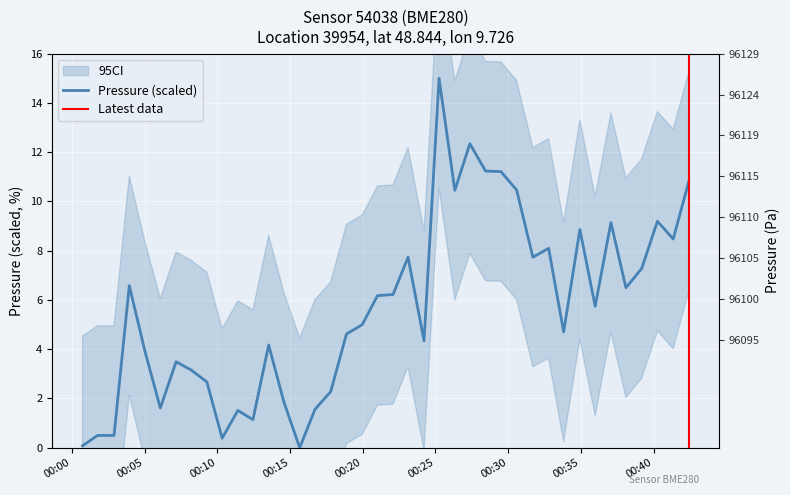

Reading left to right, extract all data points from this chart.

0.1	0.5	0.5	6.6	3.9	1.6	3.5	3.2	2.7	0.4	1.5	1.1	4.2	1.8	0.0	1.6	2.3	4.6	5.0	6.2	6.2	7.7	4.3	15.0	10.5	12.3	11.2	11.2	10.5	7.7	8.1	4.7	8.9	5.7	9.1	6.5	7.3	9.2	8.5	10.8